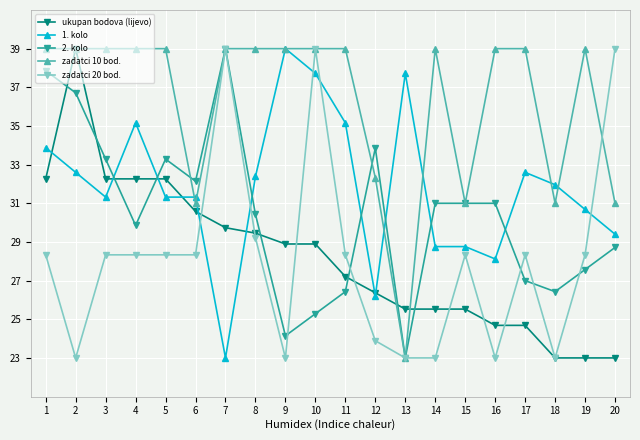

Count the number of data series in this chart.

5